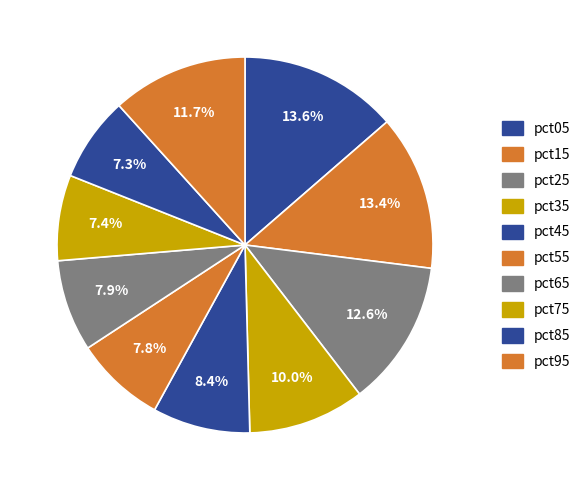

How many segments does this pie chart have?

10